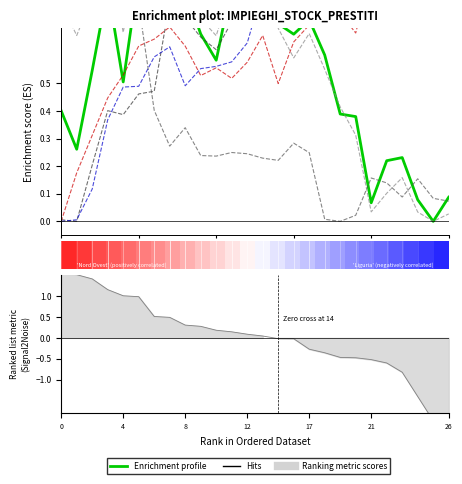

Does the chart have visible grid lines?

No